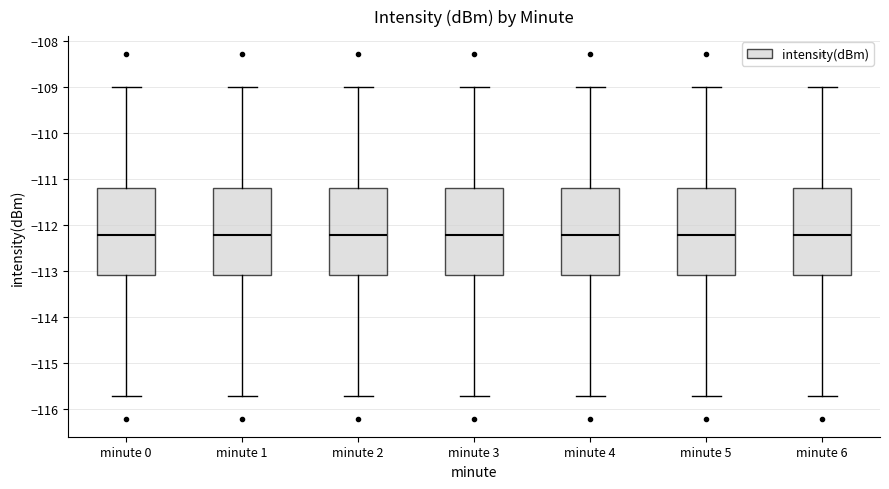

Where does the lower whisker of the box for minute 0 end on the y-axis? The values are not printed on the chart, so give them approximately, as read against the axis.

-115.7